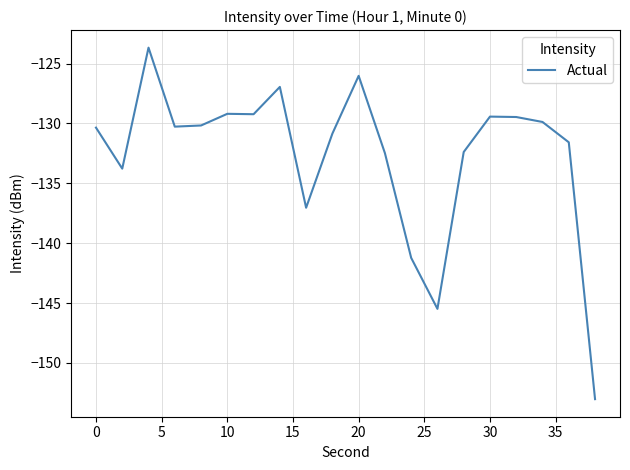

What is the difference between the maximum and second lowest values?

21.8